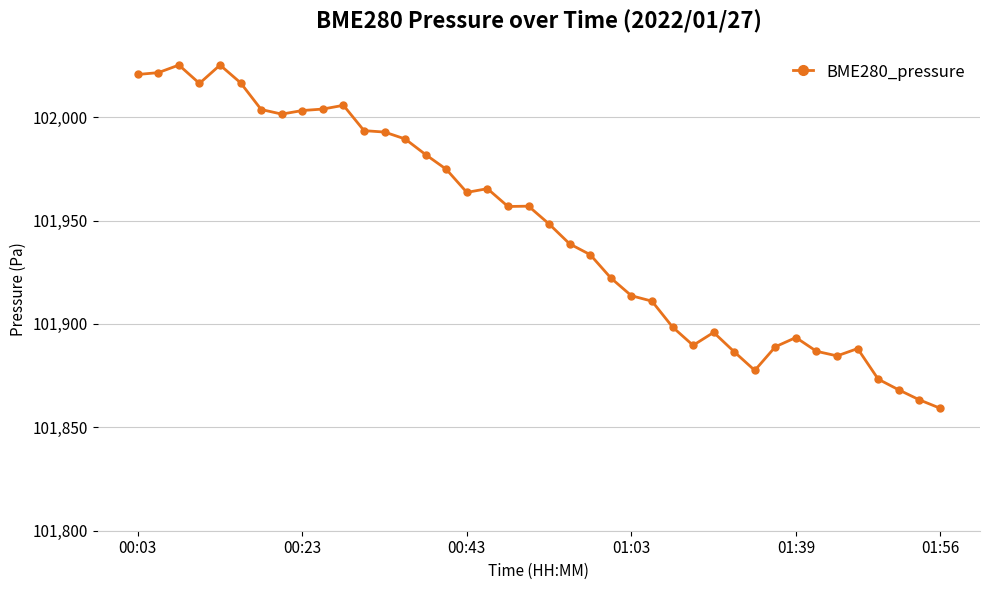

What is the value of the 27th point from the left?

101898.5